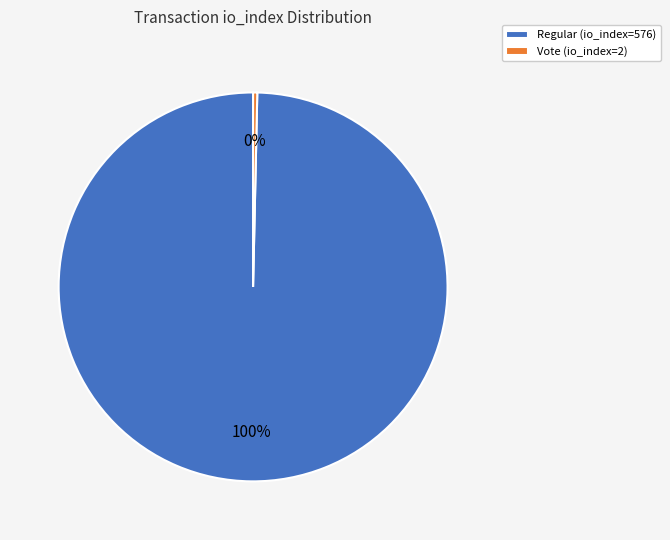

Is the sum of Vote (io_index=2) and Regular (io_index=576) greater than half?

Yes